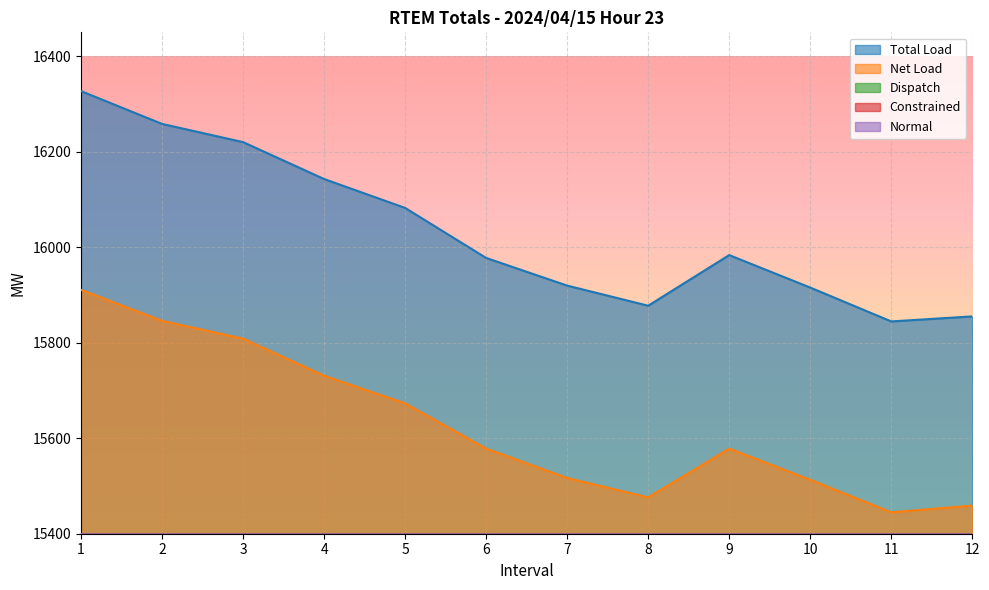

How many values in the Net Load series exceed 15578?

7